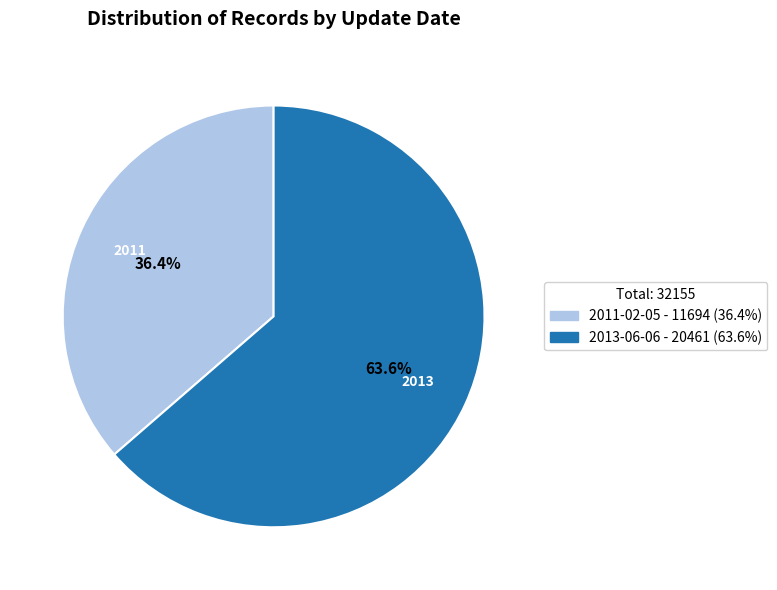

How many slices are in this pie chart?

2